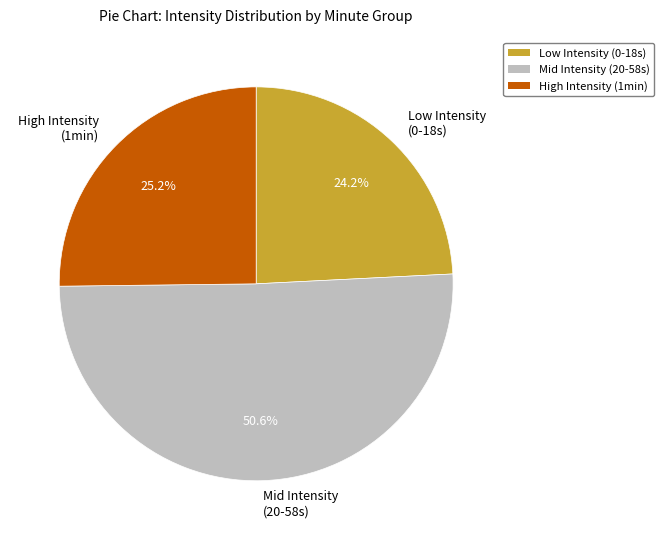

Between Mid Intensity (20-58s) and Low Intensity (0-18s), which is larger?

Mid Intensity (20-58s)